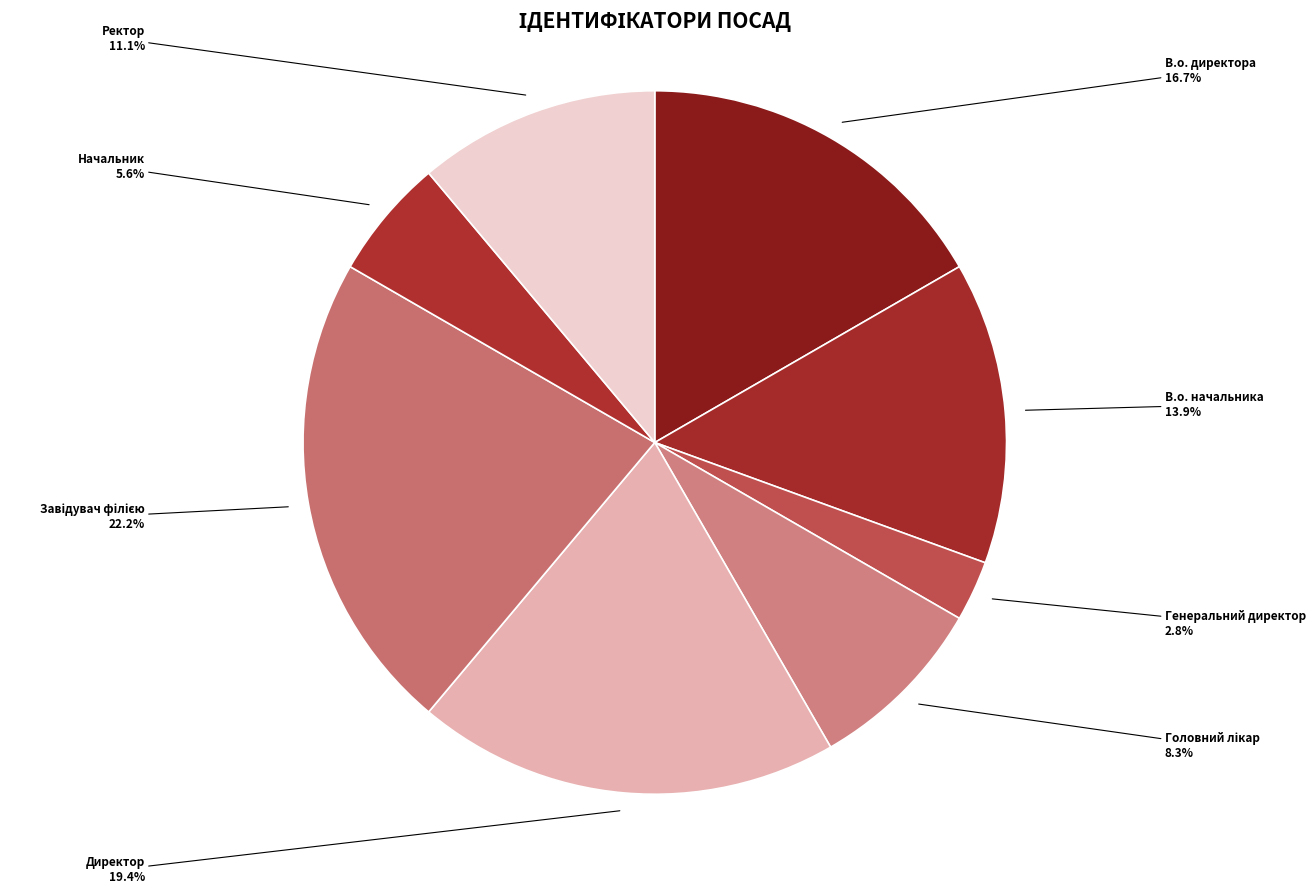

Count the number of slices in the pie.

8